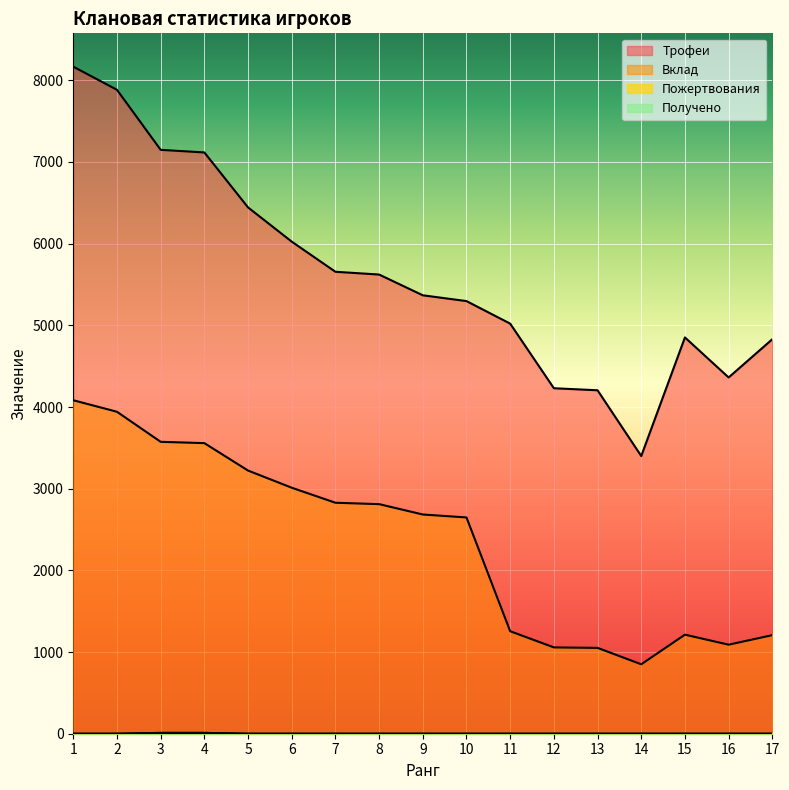

What is the average value of the Пожертвования series?

1